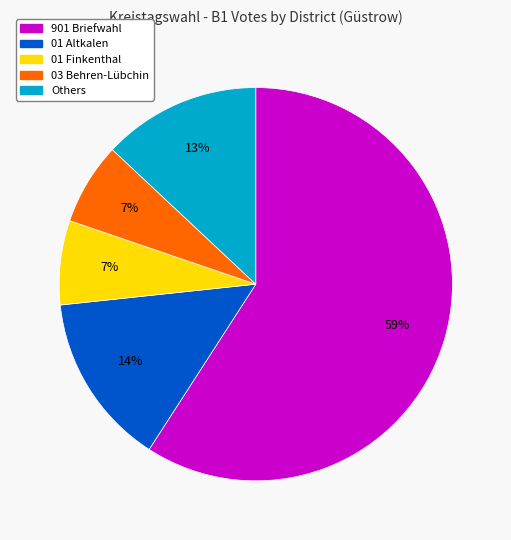

Which slice is the largest?

901 Briefwahl